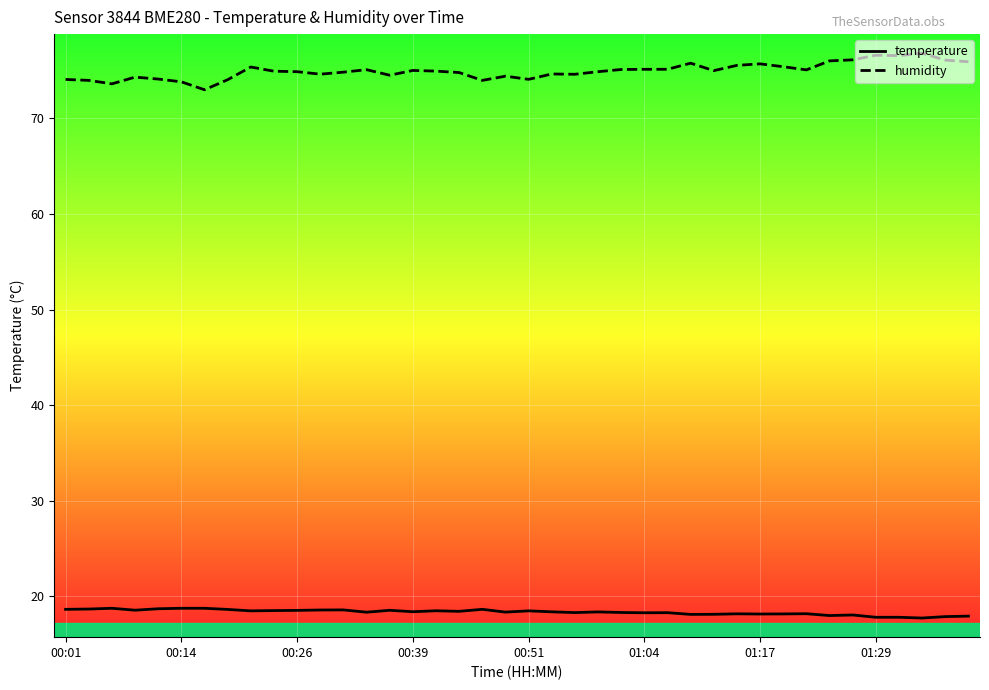

What is the minimum value shown in the chart?

17.7